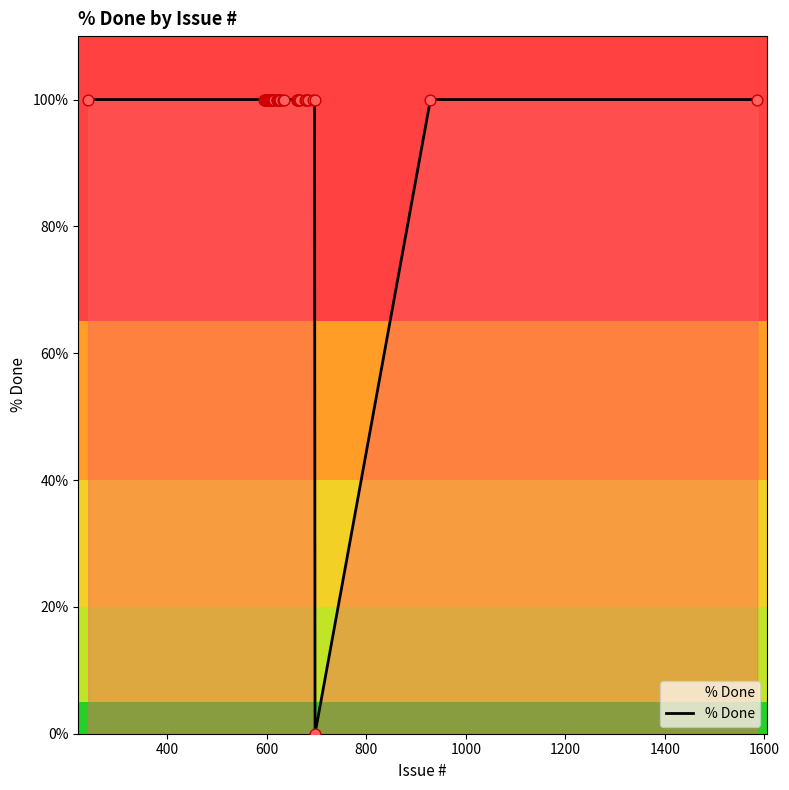

What is the difference between the maximum and minimum values?

100